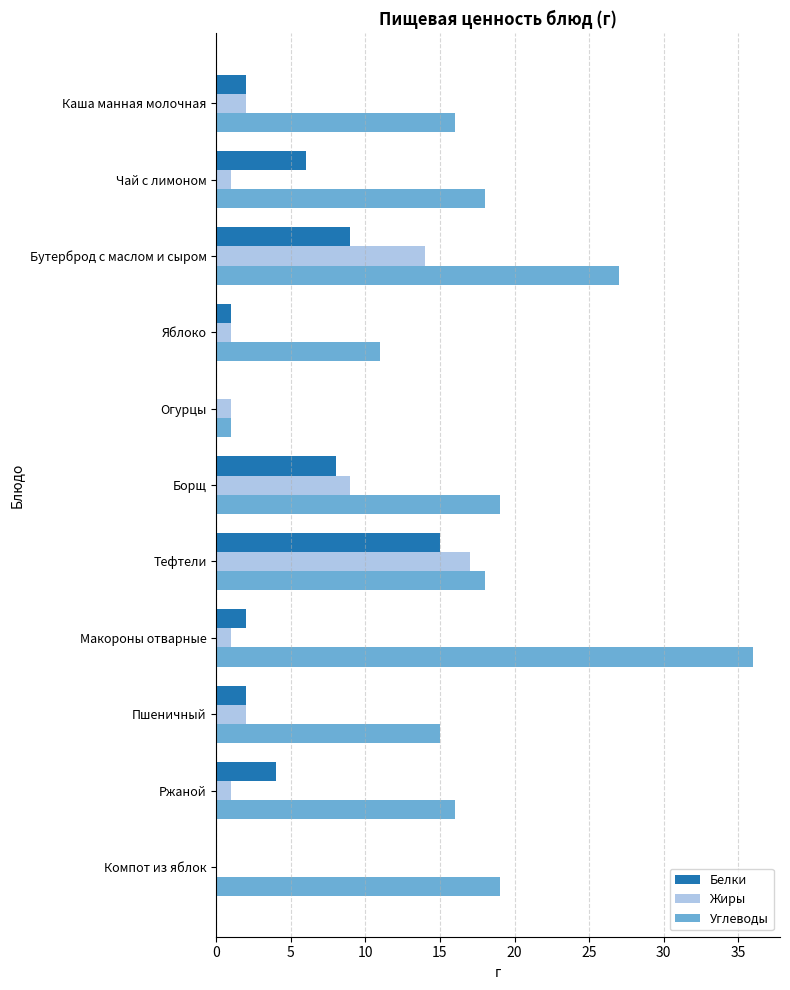

Is it true that Углеводы equals 18 at Чай с лимоном?

True